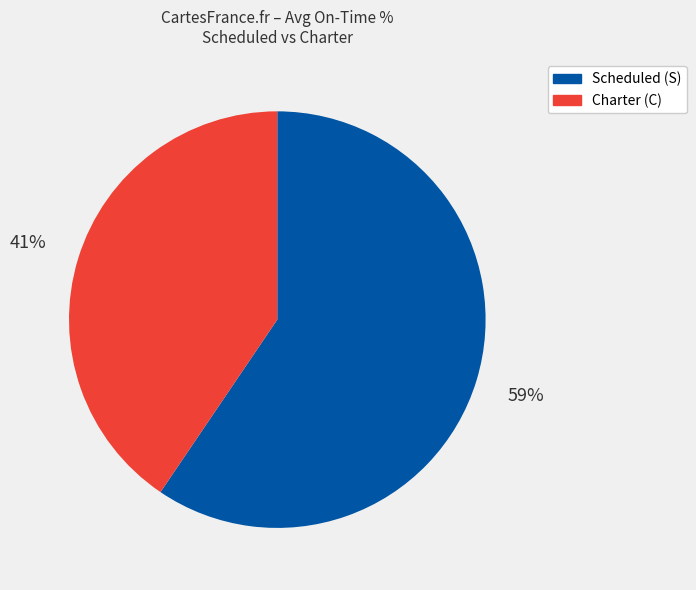

Is there a majority slice in this chart?

Yes